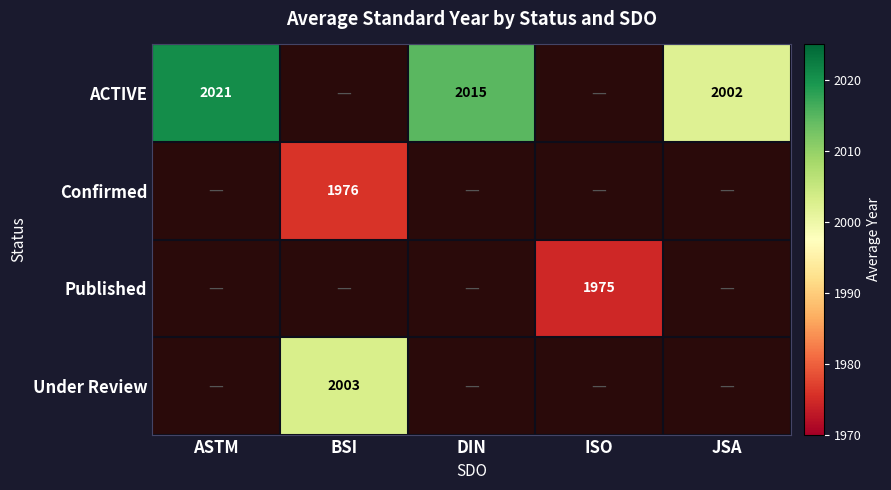

True or false: ACTIVE has a value of 2002 at JSA.

True